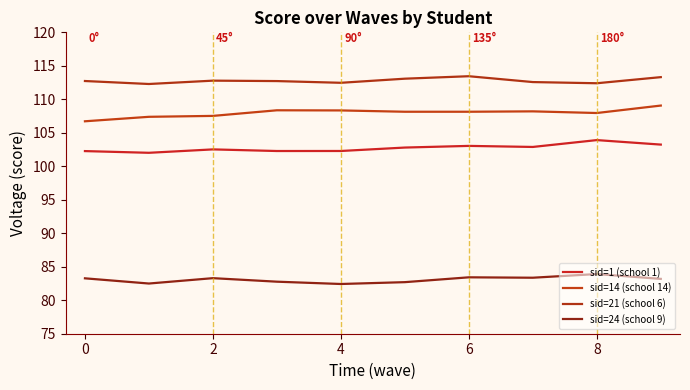

What is the difference between the maximum and minimum values in the sid=14 (school 14) series?

2.3